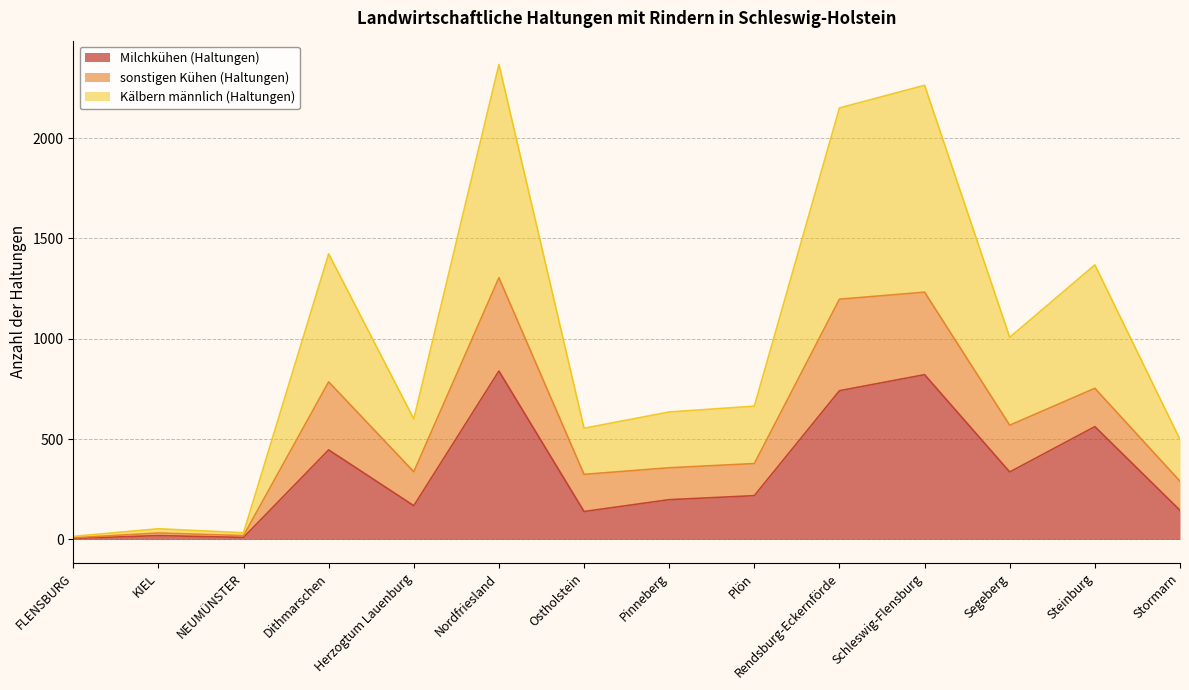

What is the difference between the maximum and minimum values in the Kälbern männlich (Haltungen) series?

2352